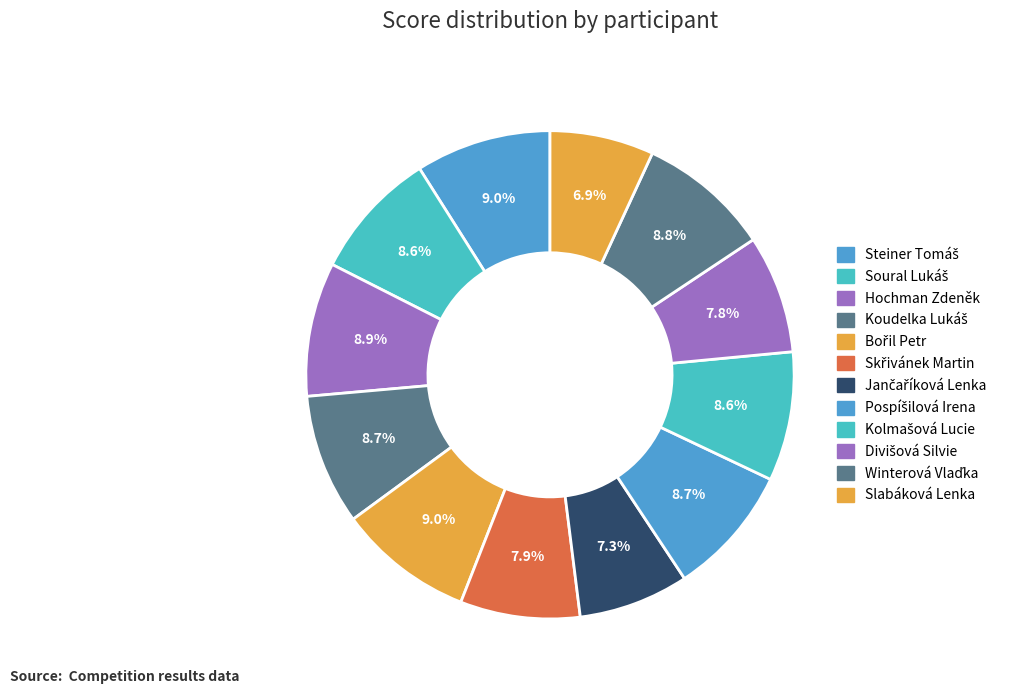

To the nearest percent, what is the difference between the Slabáková Lenka and Skřivánek Martin slice percentages?

1%